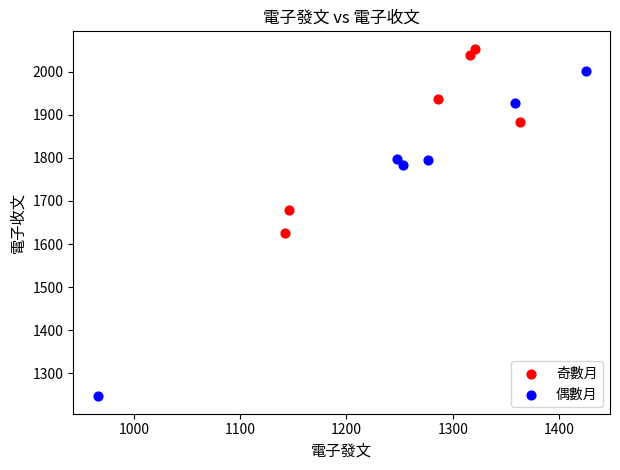

Which series has the largest Y range (max minus min)?

偶數月